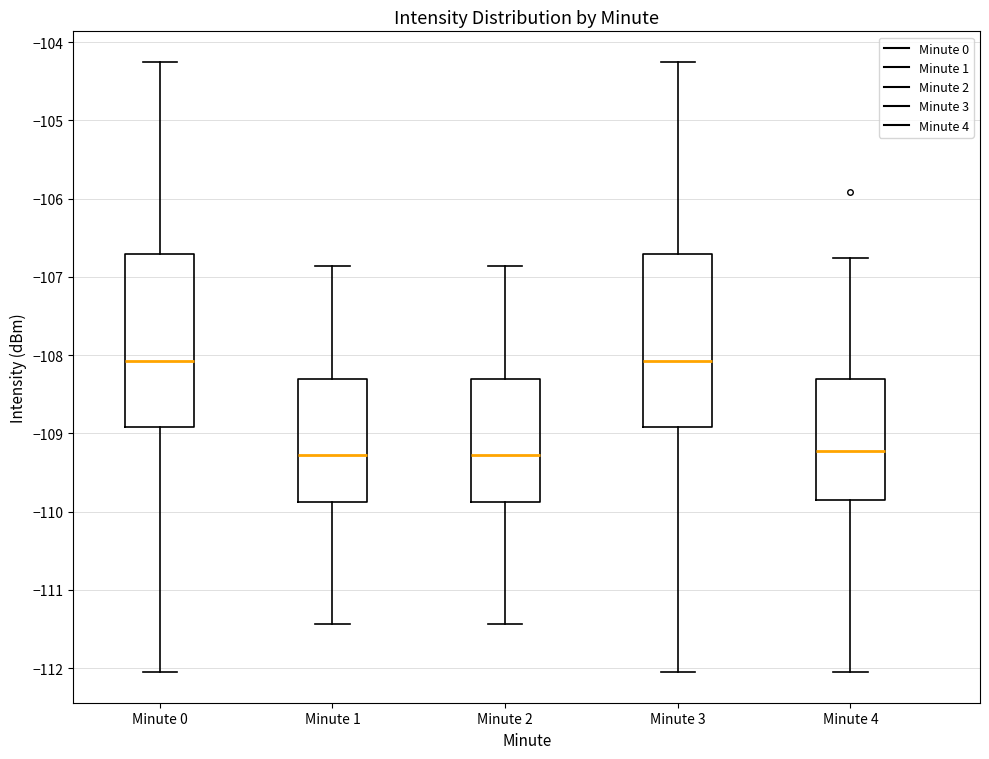

Where does the upper whisker of the box for Minute 2 end on the y-axis? The values are not printed on the chart, so give them approximately, as read against the axis.

-106.9